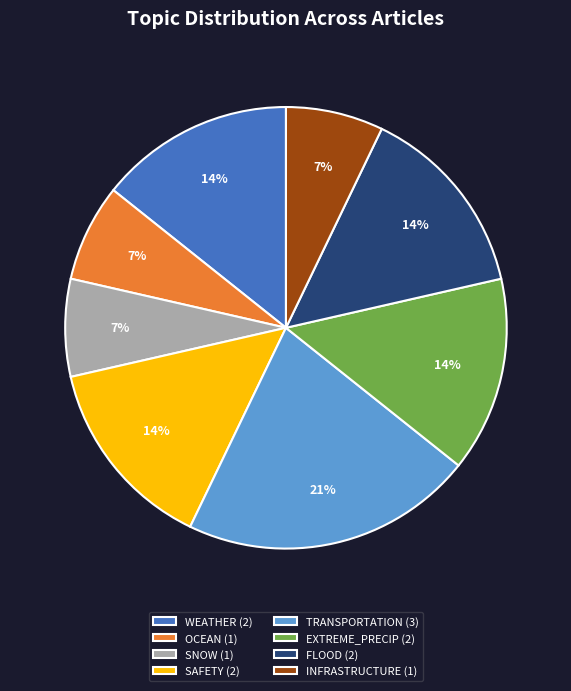

What percentage is the WEATHER slice, to the nearest percent?

14%